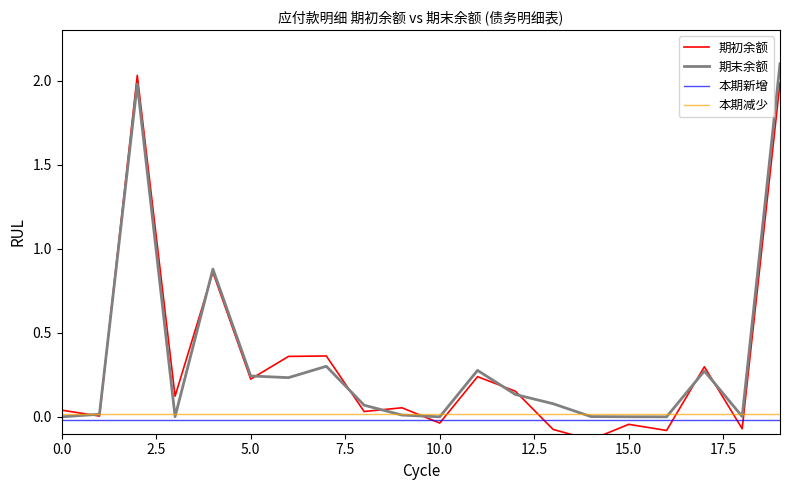

How many data points in 期初余额 are less than 0?

6